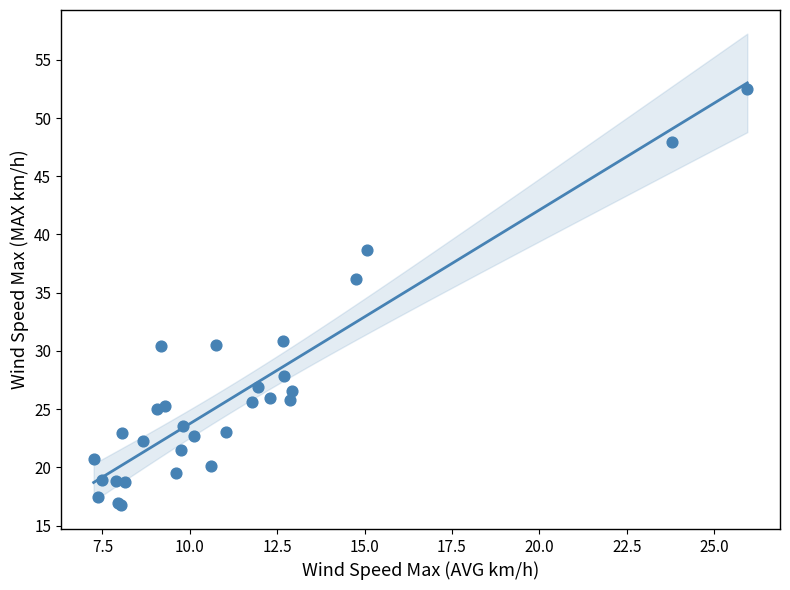

What Y value in the scatter plot is closest to 34?

36.2